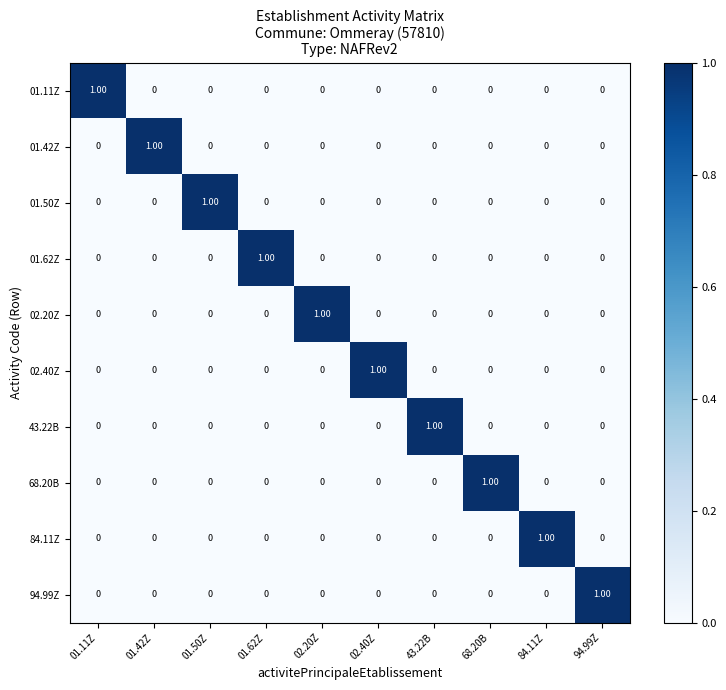

How many series are shown in this chart?

10